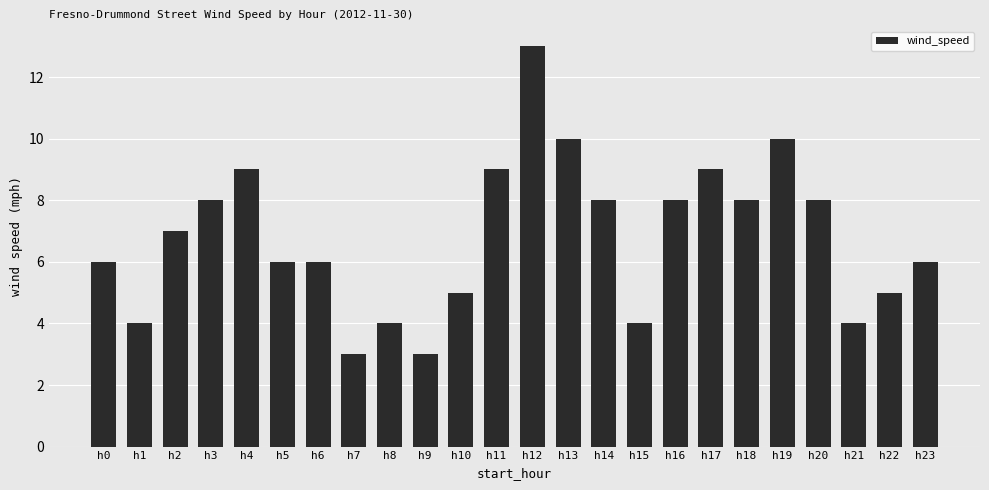

Count the number of categories in the chart.

24